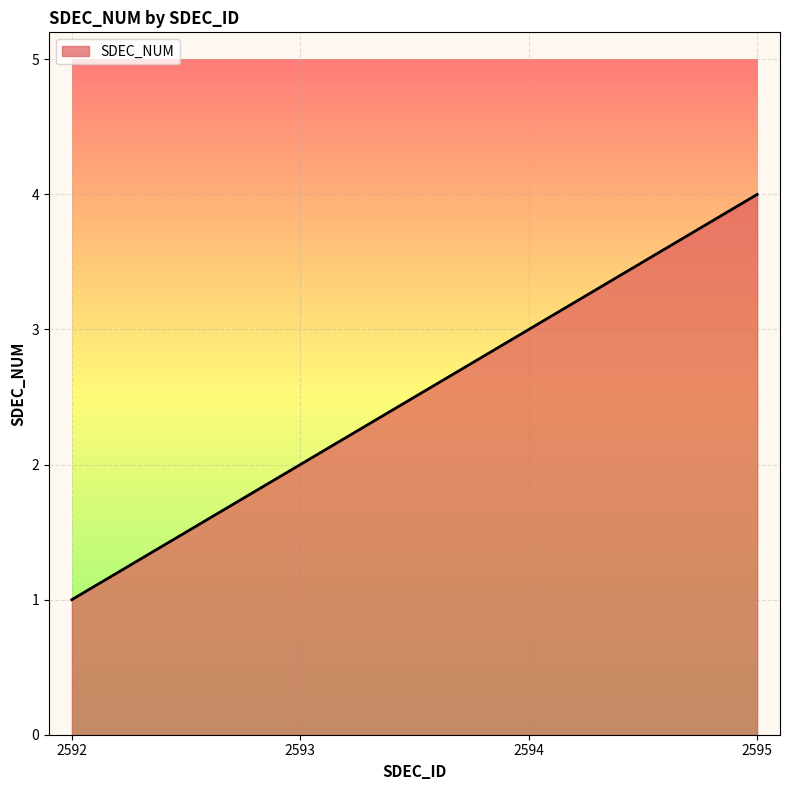

List the labels in order of value, smallest first.

2592, 2593, 2594, 2595